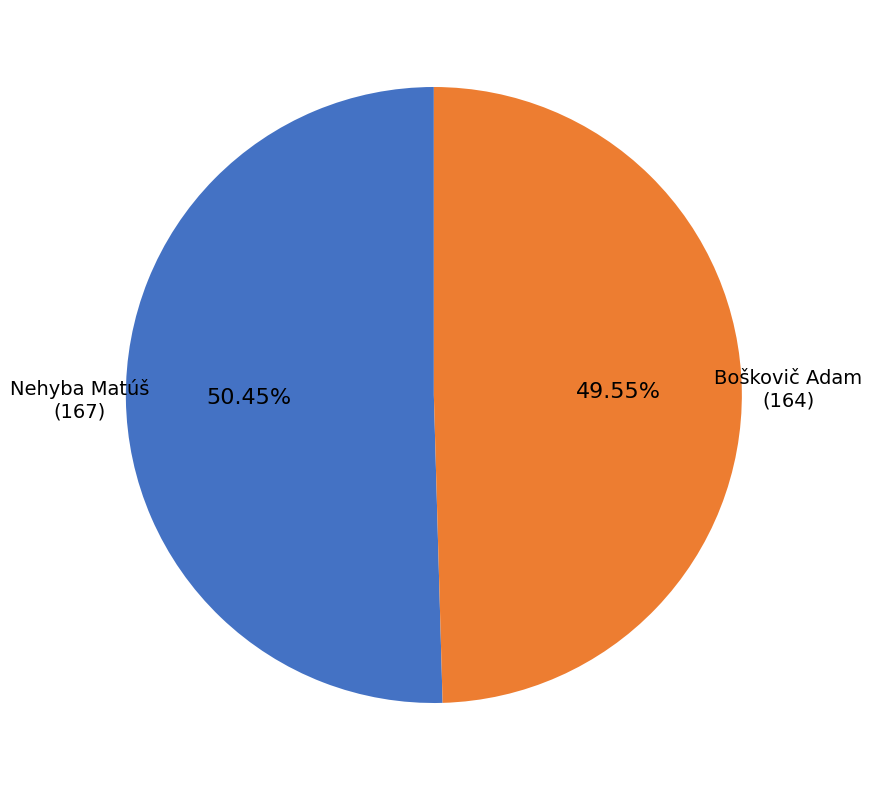

Is there any slice that represents more than half of the pie?

Yes